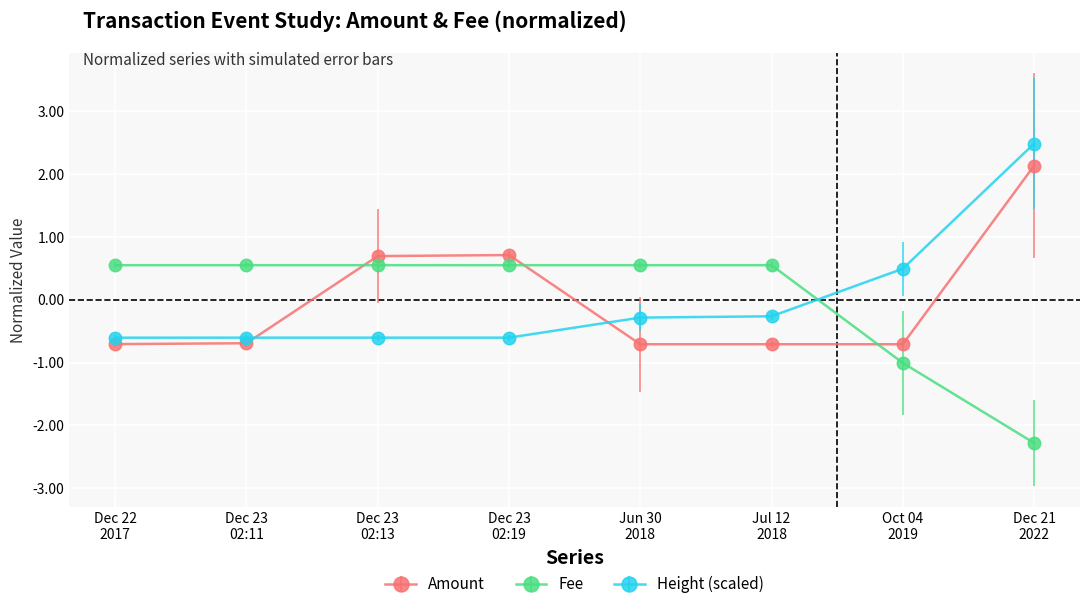

Rank the series by their maximum value, from highest to lowest.

Height (scaled), Amount, Fee